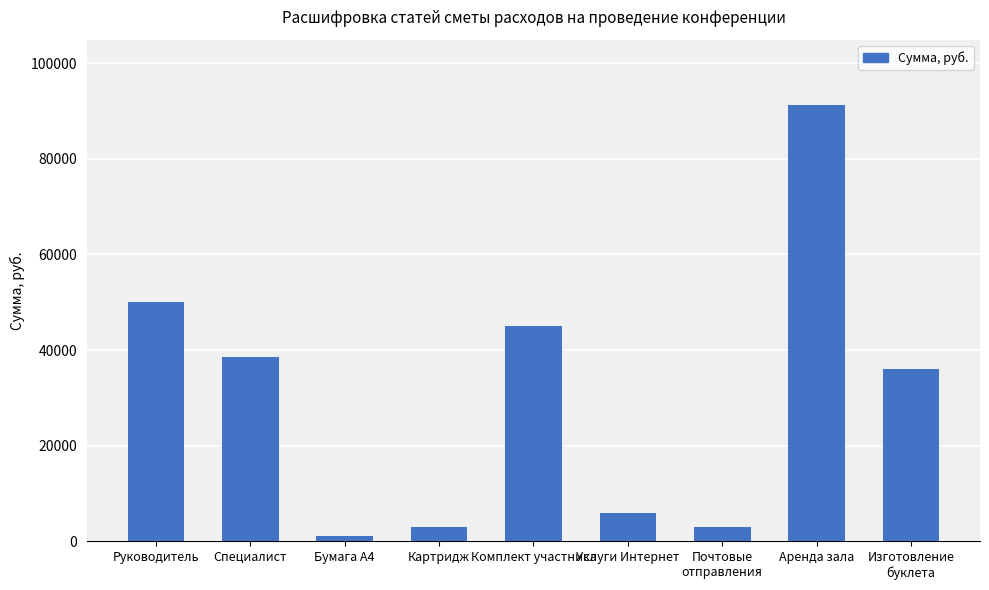

What is the greatest value displayed?

91200